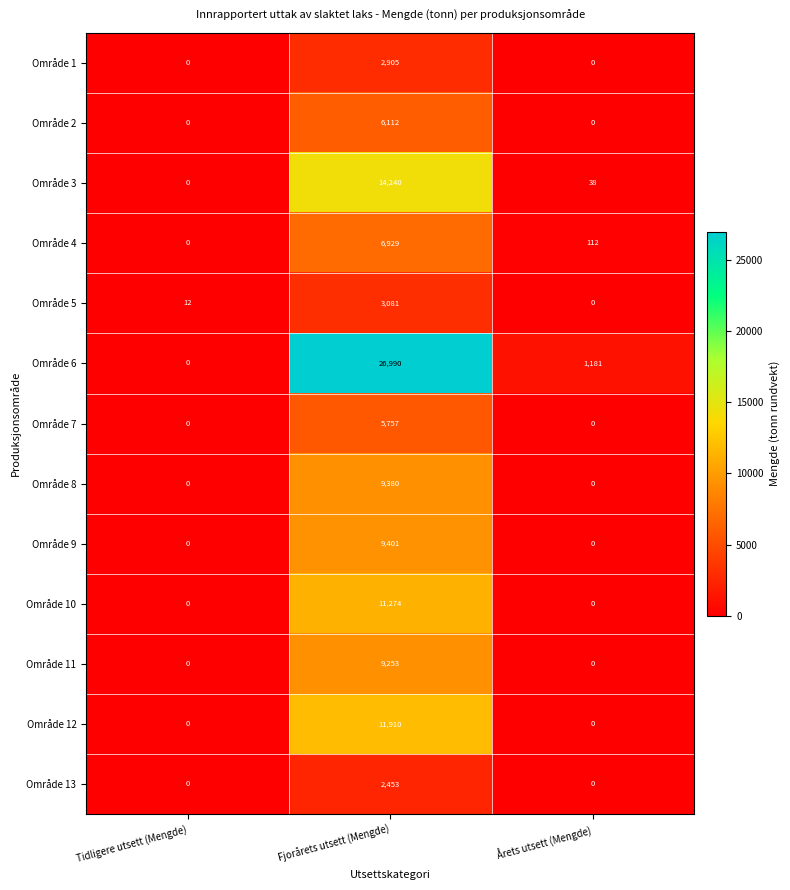

Count the Område 1 values in the range 0 to 2905.

3